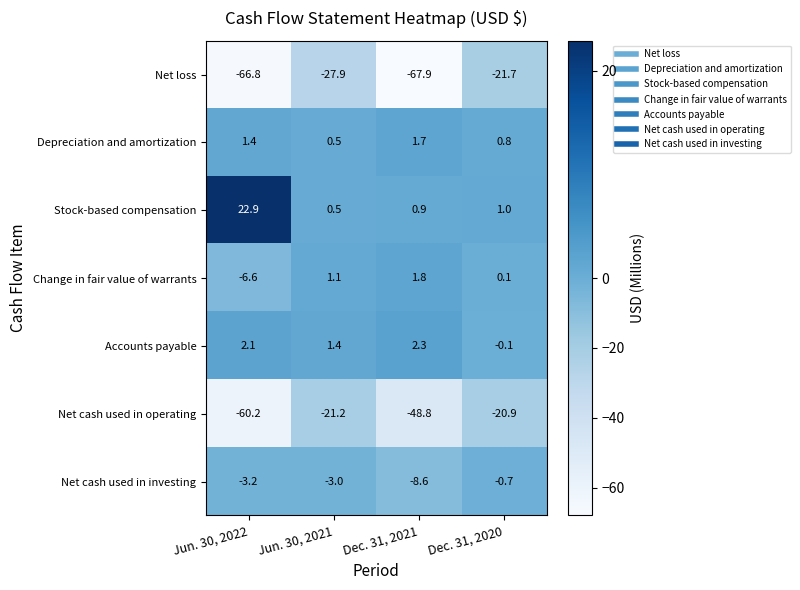

What is the spread (max minus min) of values at Jun. 30, 2021?

29.3